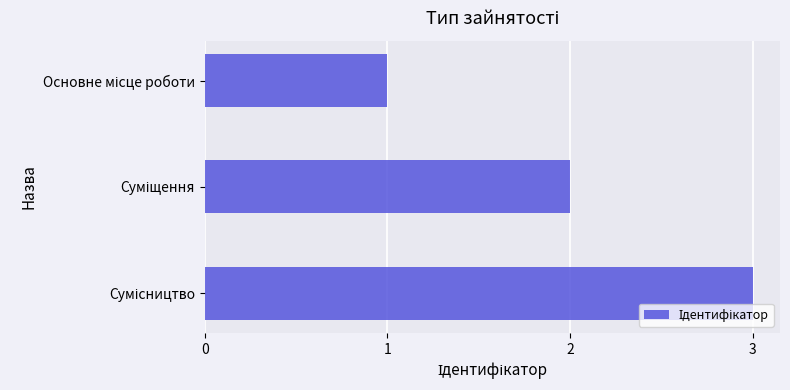

What is the greatest value displayed?

3